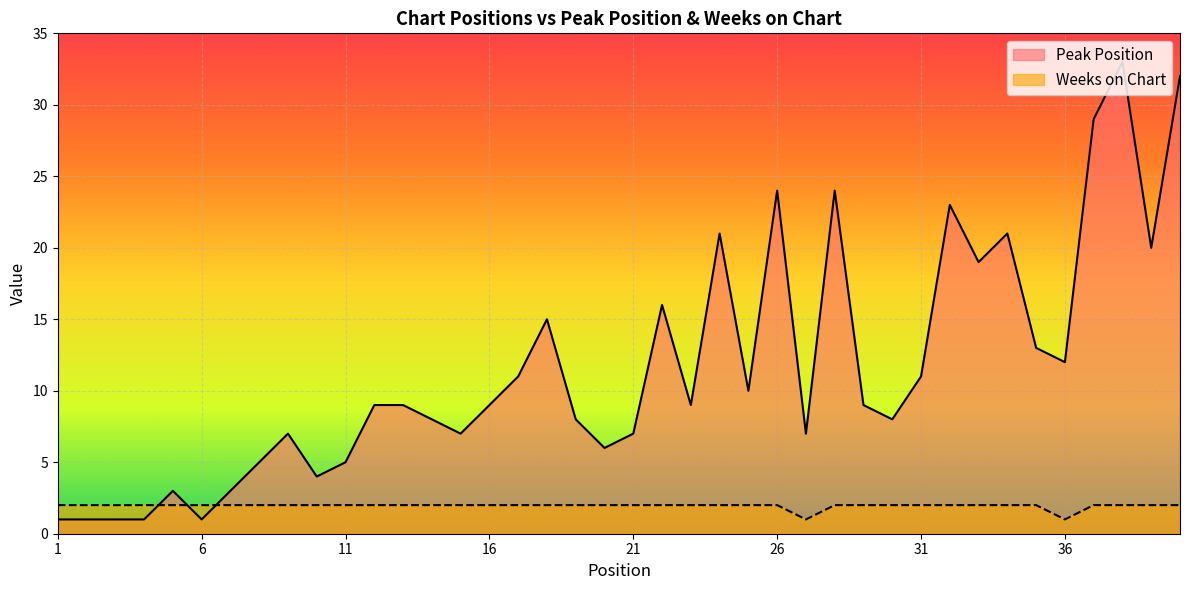

Reading right to left, list all the values displayed in this chart.

Peak Position: 32	20	33	29	12	13	21	19	23	11	8	9	24	7	24	10	21	9	16	7	6	8	15	11	9	7	8	9	9	5	4	7	5	3	1	3	1	1	1	1
Weeks on Chart: 2	2	2	2	1	2	2	2	2	2	2	2	2	1	2	2	2	2	2	2	2	2	2	2	2	2	2	2	2	2	2	2	2	2	2	2	2	2	2	2